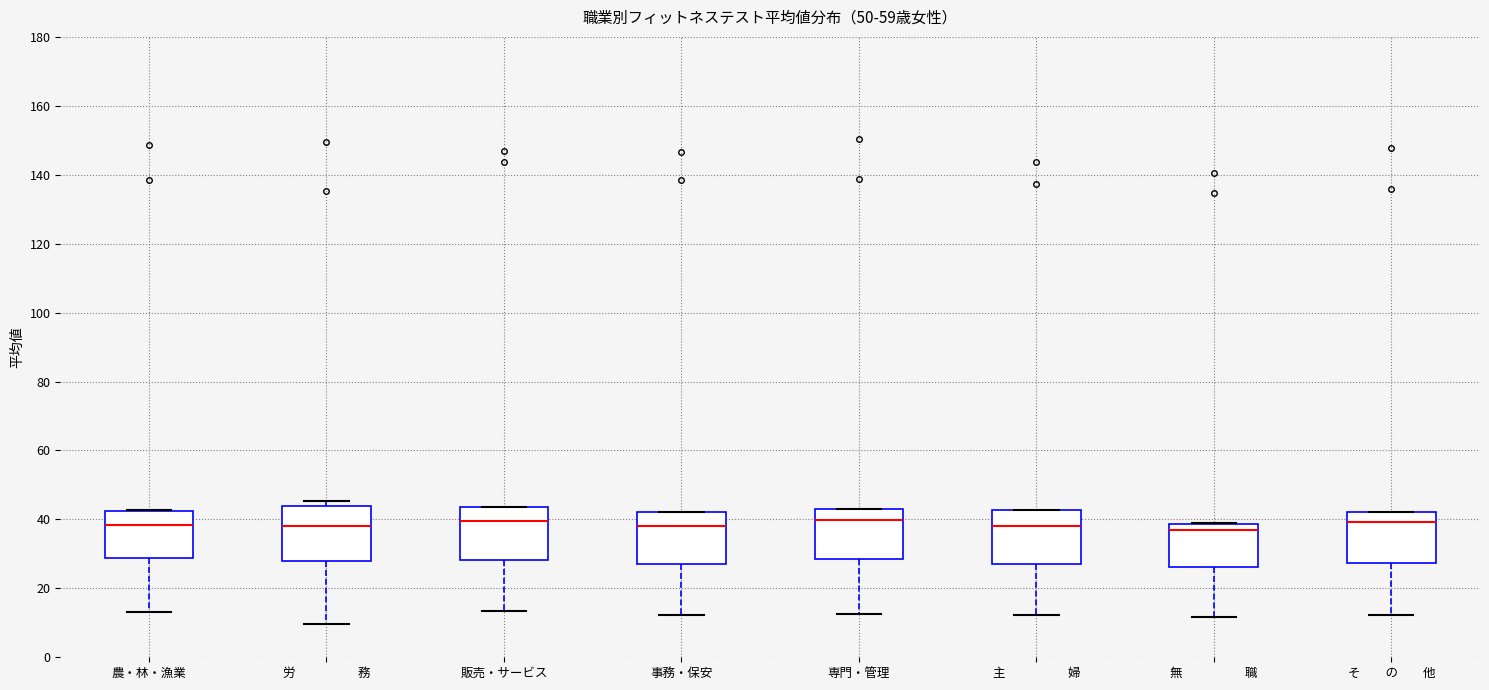

Reading left to right, read every box against the y-axis: the position of its median line, the range the box covers, and the ends of its whiskers. The values are not printed on the chart, so give them approximately, as read against the axis.

農・林・漁業: median 38, box 28 to 42, whiskers 14 to 42
労 務: median 38, box 28 to 44, whiskers 10 to 46
販売・サービス: median 40, box 28 to 44, whiskers 14 to 44
事務・保安: median 38, box 28 to 42, whiskers 12 to 42
専門・管理: median 40, box 28 to 44, whiskers 12 to 44
主 婦: median 38, box 28 to 42, whiskers 12 to 42
無 職: median 36, box 26 to 38, whiskers 12 to 40
そ の 他: median 40, box 28 to 42, whiskers 12 to 42